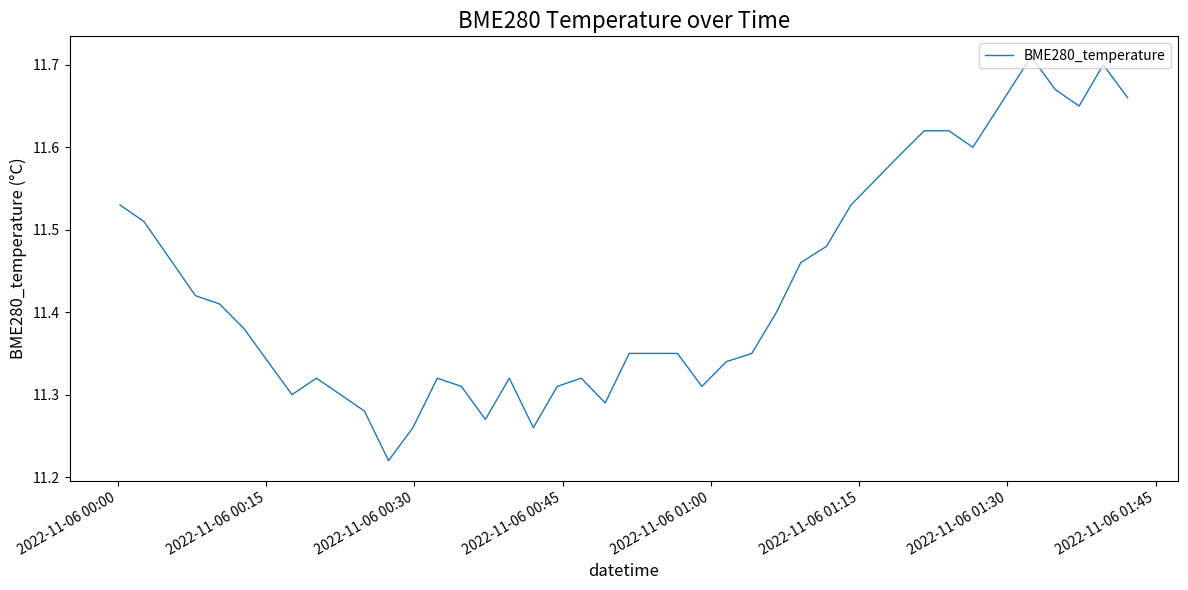

What is the difference between the maximum and minimum values?

0.5